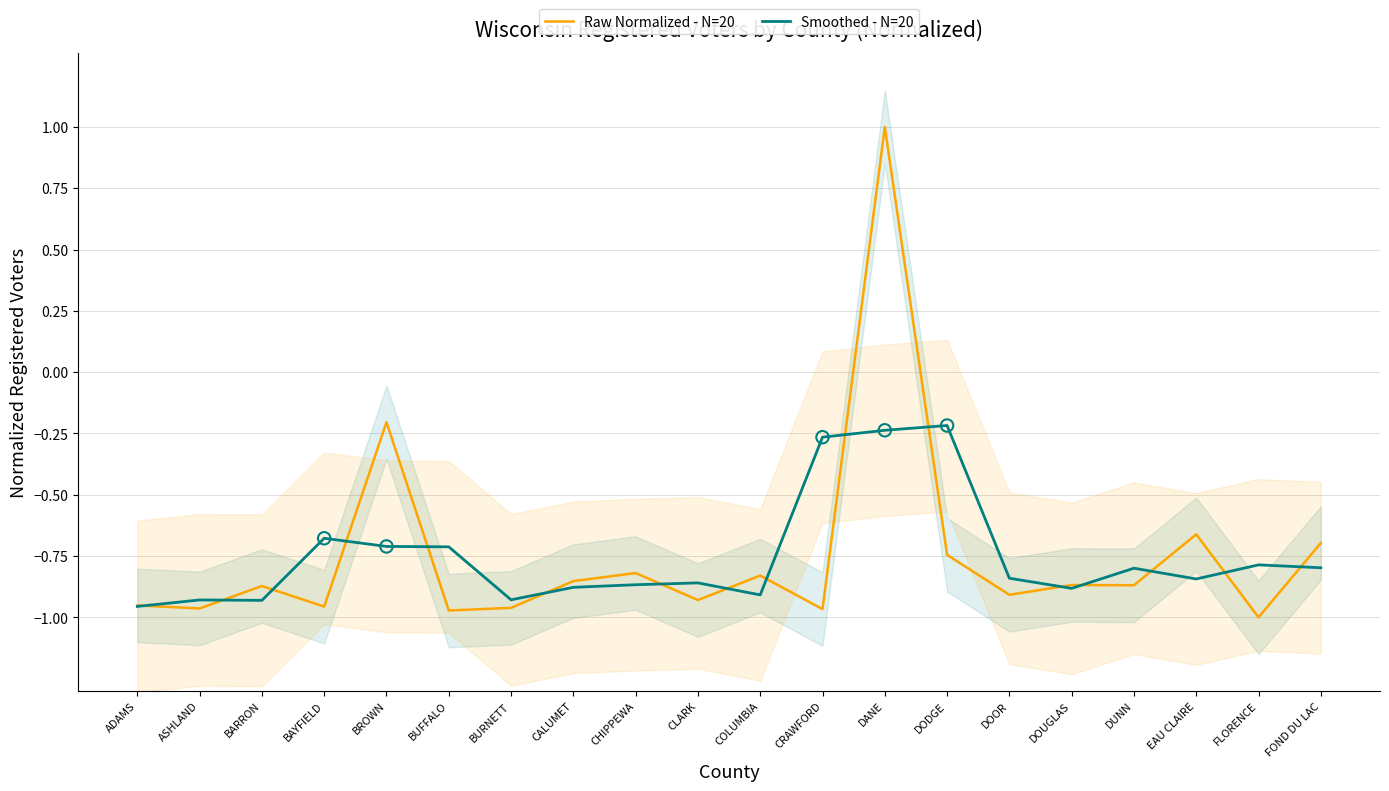

At which category is the sum across all series the highest?

DANE